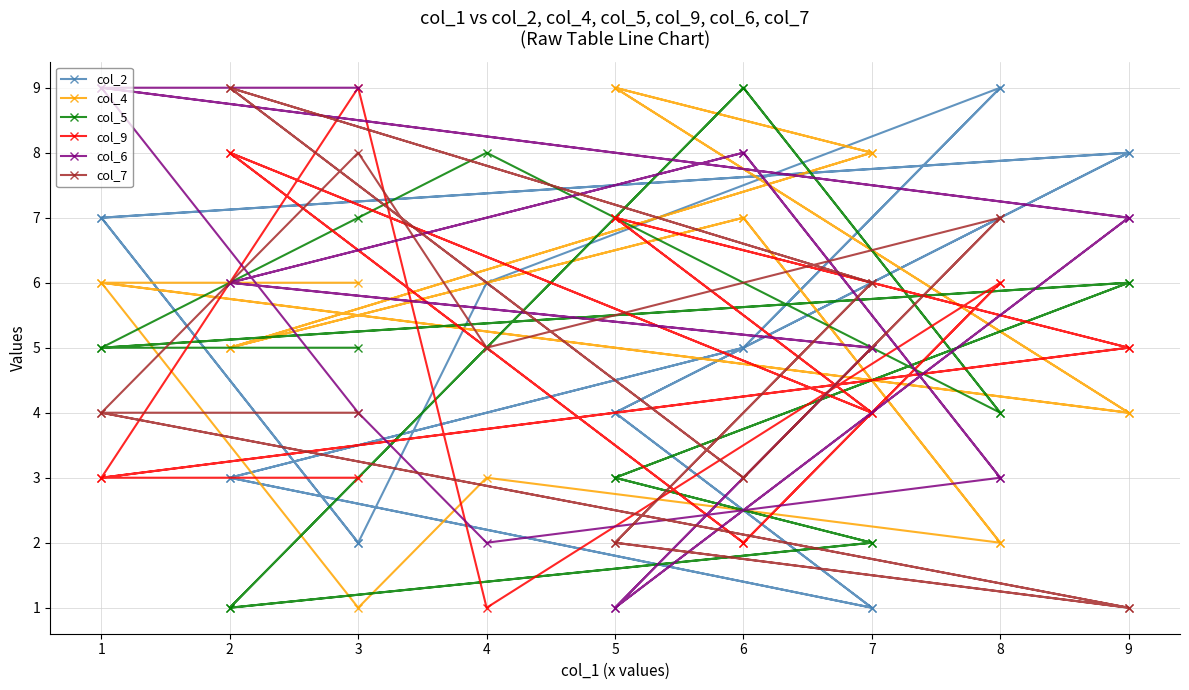

Which series has the largest total across all categories?

col_6